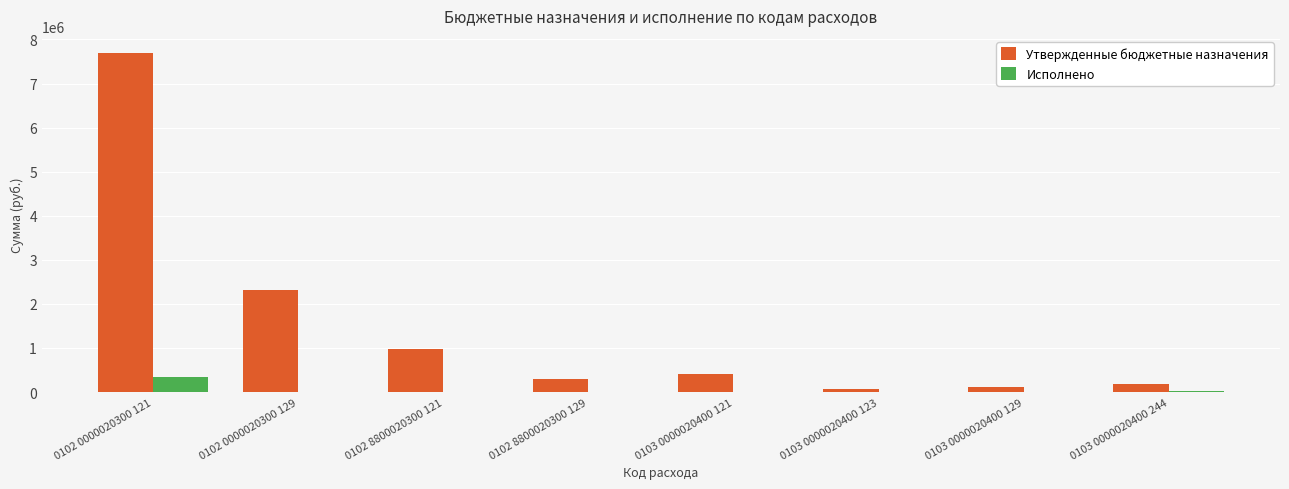

What value does the Исполнено series have at 0102 0000020300 129?

1100.0